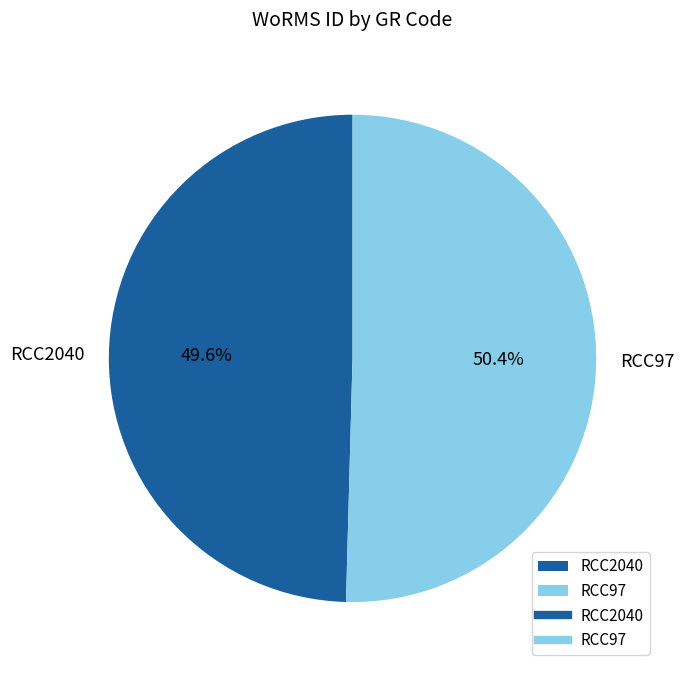

How much of the chart is everything except RCC2040?

50.4%